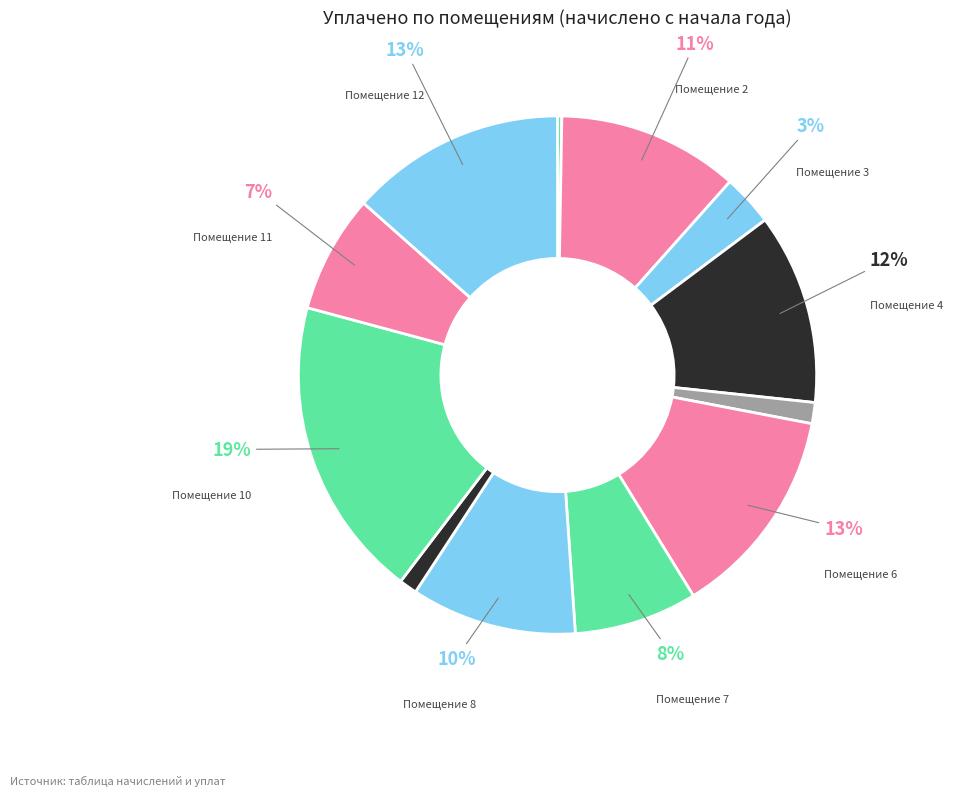

To the nearest percent, what is the difference between the largest and smallest slice percentages?

19%